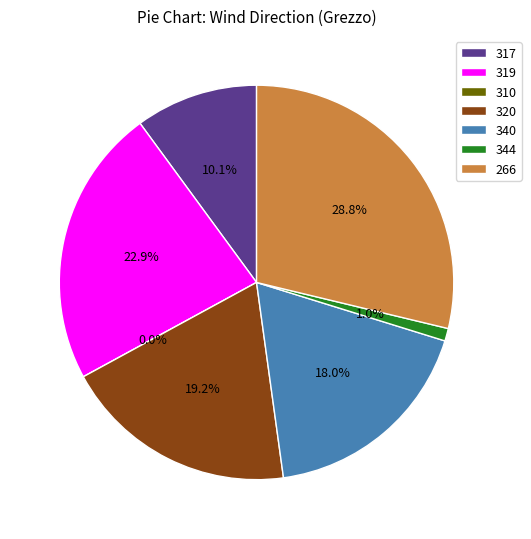

Which slice is the smallest?

310